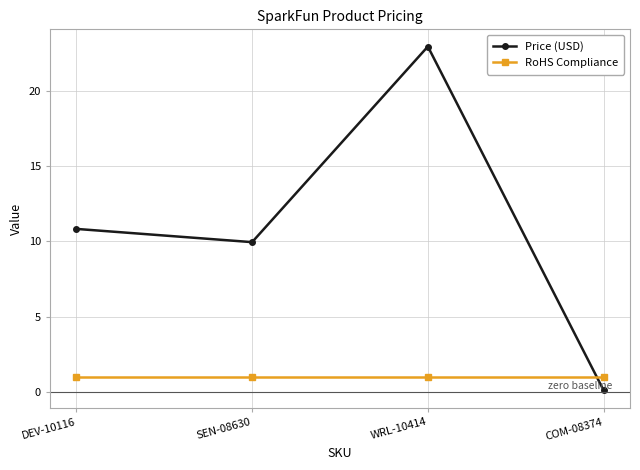

What is the spread (max minus min) of values at COM-08374?

0.9